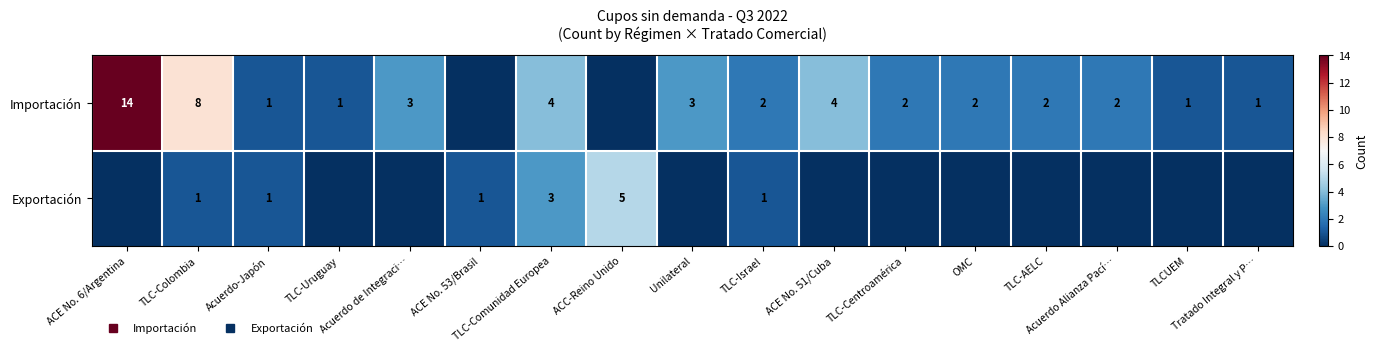

Which has a higher value, TLC-Colombia or TLC-AELC?

TLC-Colombia